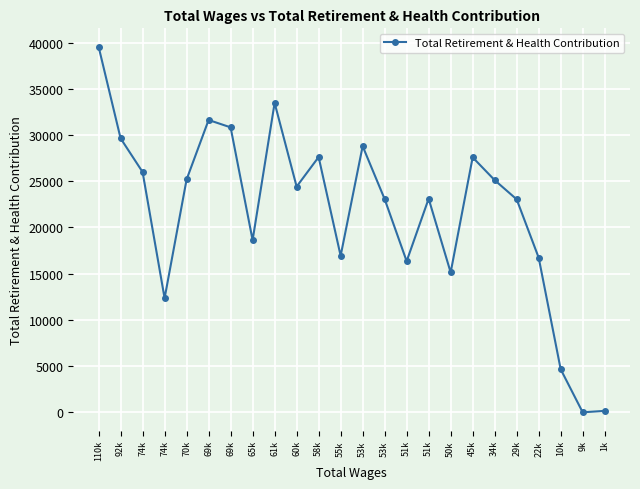

What is the change in value from 10k to 1k?

-4500